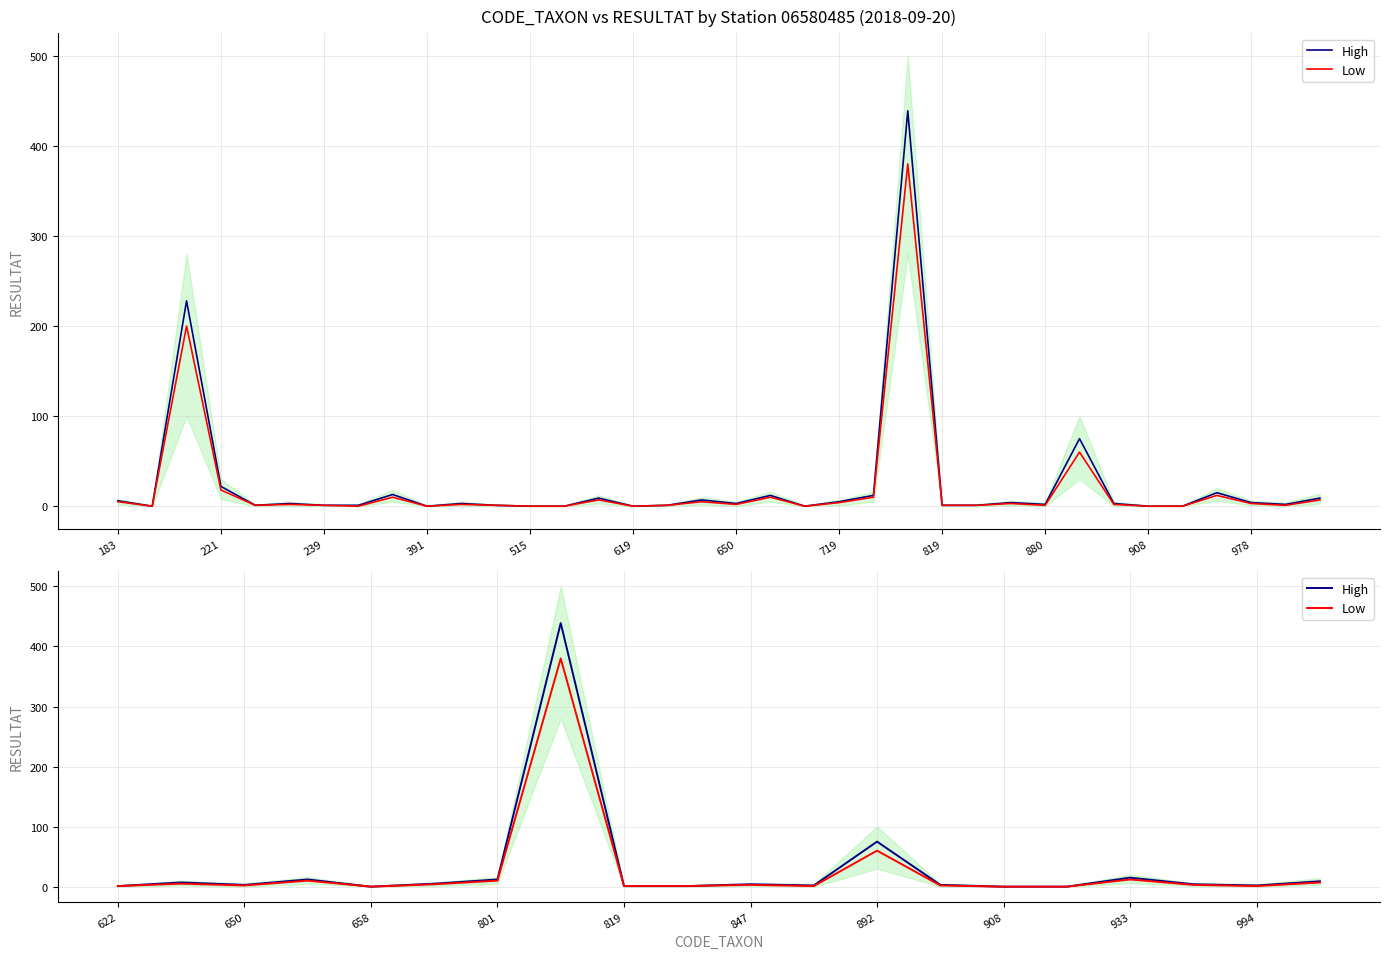

Is the value of High at 19 greater than the value of Low at 391?

No